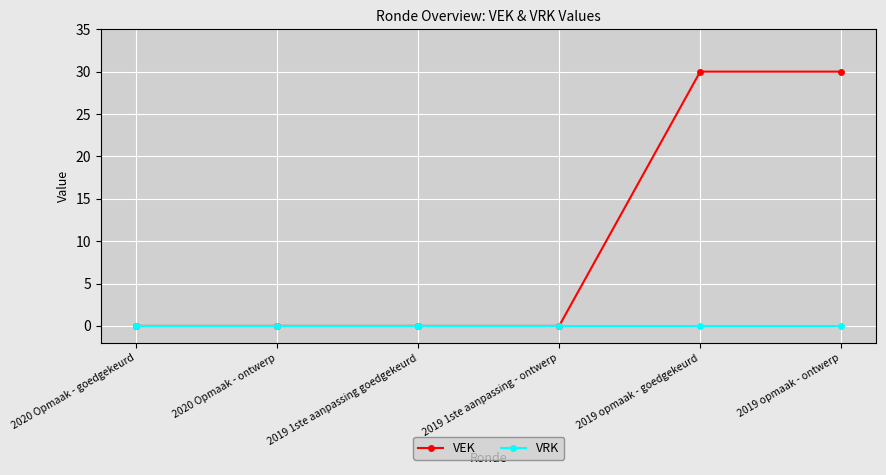

What is the maximum value shown in the chart?

30